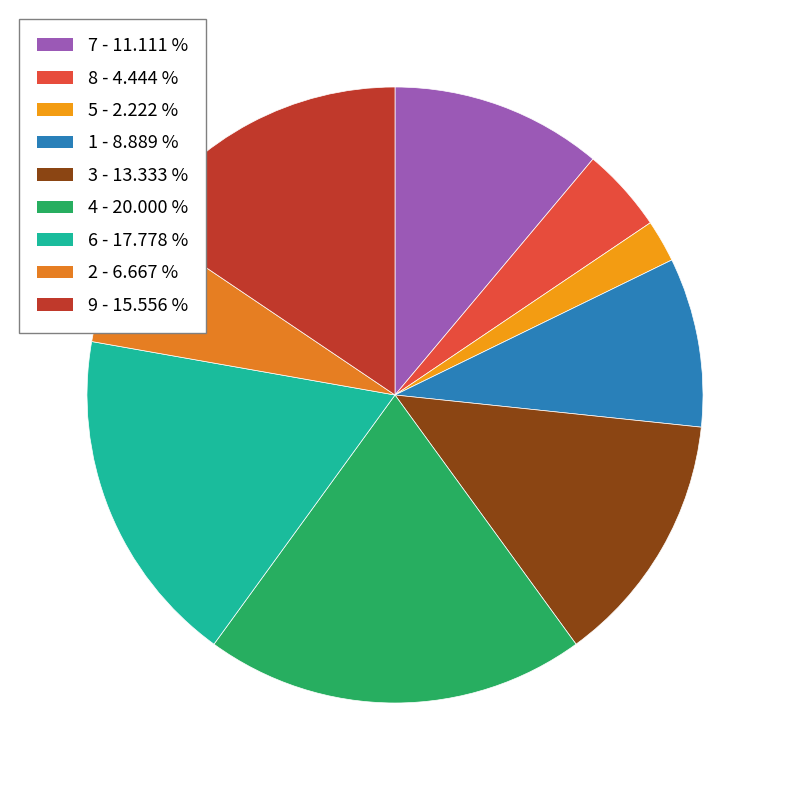

How many segments does this pie chart have?

9